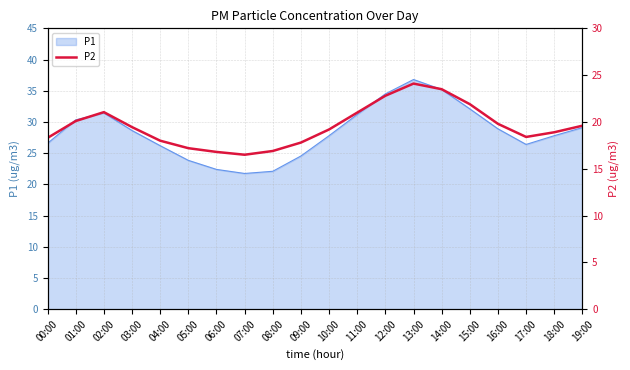

How many lines are shown in the chart?

1